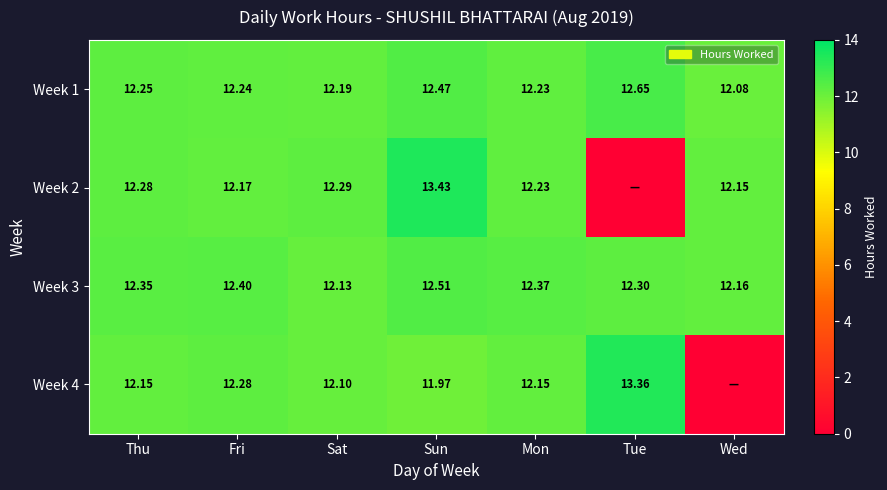

Is the value of Week 3 at Thu greater than the value of Week 1 at Mon?

Yes